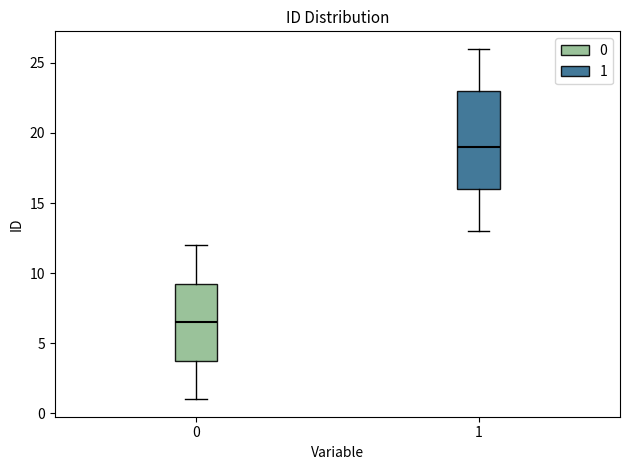

Comparing the boxes themselves (not the whiskers), which one is the tallest?

1